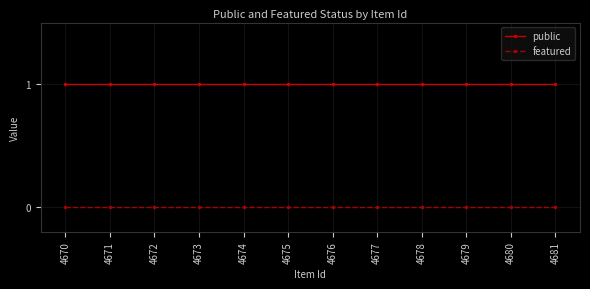

The value of public at 4680 is 0. True or false?

False